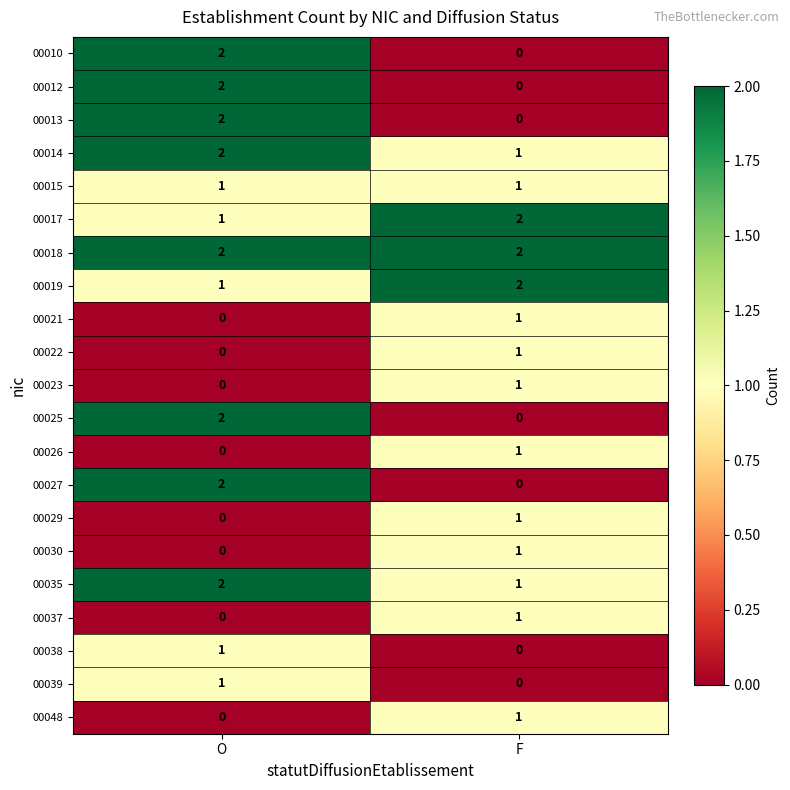

Which category has the highest value in the 00035 series?

O